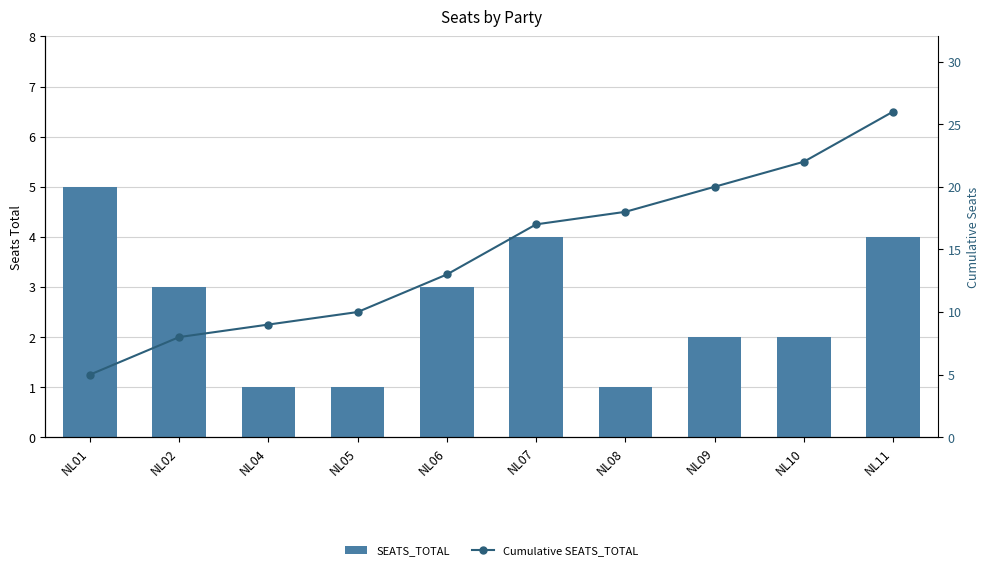

Which category has the lowest value in the SEATS_TOTAL series?

NL04